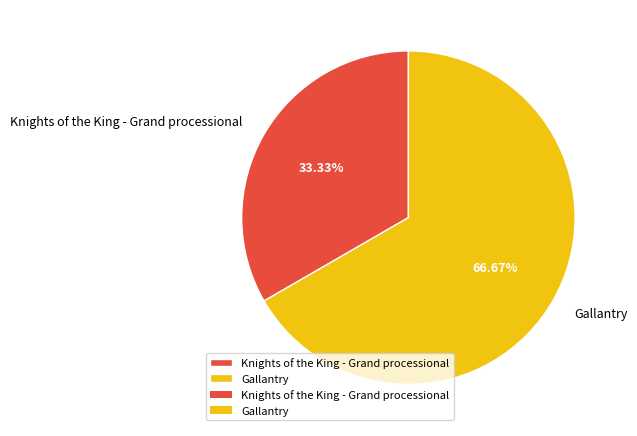

What is the ratio of the value at Gallantry to the value at Knights of the King - Grand processional?

2.0